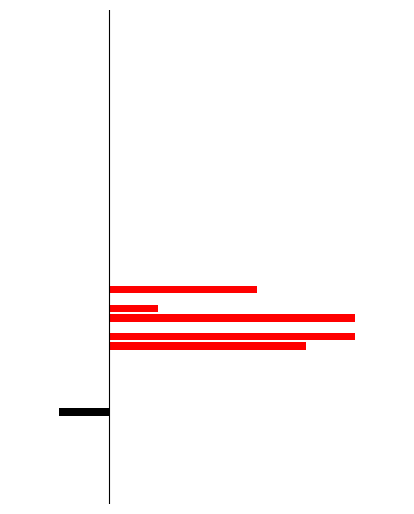

What is the total value across all series at 765?

4